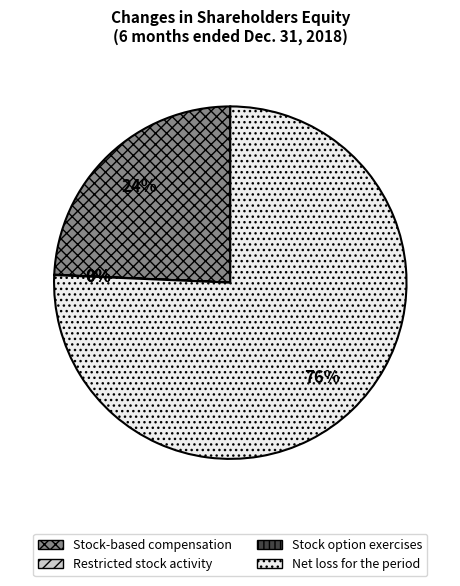

Which has a higher value, Net loss for the period or Stock-based compensation?

Net loss for the period